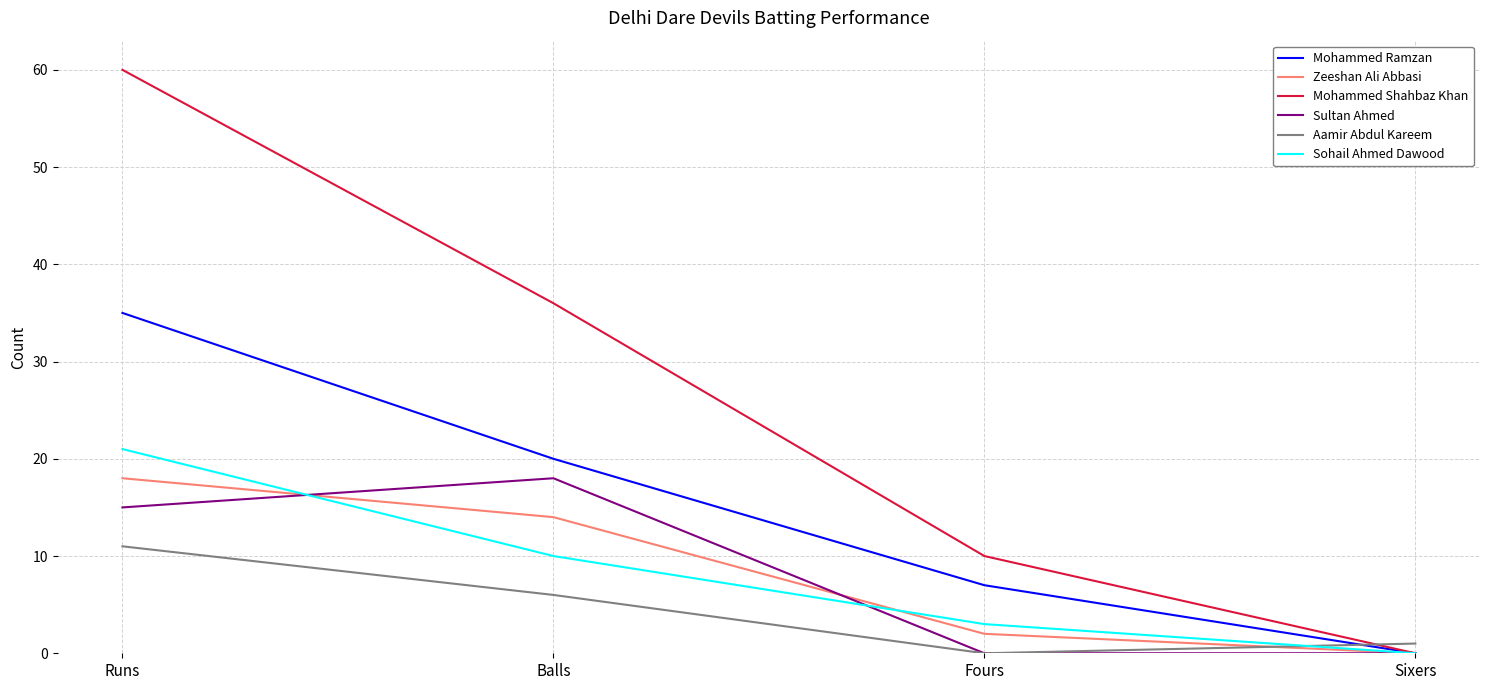

Reading right to left, list all the values displayed in this chart.

Mohammed Ramzan: Sixers=0	Fours=7	Balls=20	Runs=35
Zeeshan Ali Abbasi: Sixers=0	Fours=2	Balls=14	Runs=18
Mohammed Shahbaz Khan: Sixers=0	Fours=10	Balls=36	Runs=60
Sultan Ahmed: Sixers=0	Fours=0	Balls=18	Runs=15
Aamir Abdul Kareem: Sixers=1	Fours=0	Balls=6	Runs=11
Sohail Ahmed Dawood: Sixers=0	Fours=3	Balls=10	Runs=21